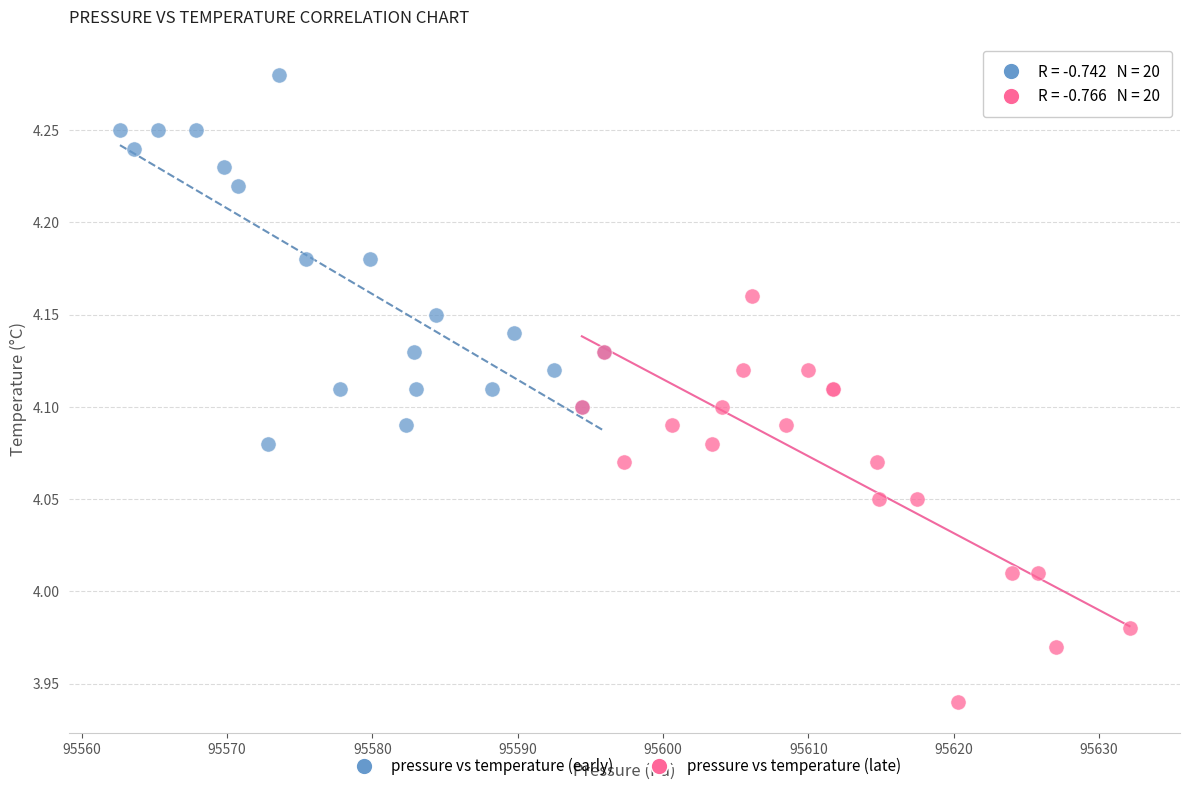

What are all the series names shown in the legend?

pressure vs temperature (early), pressure vs temperature (late)